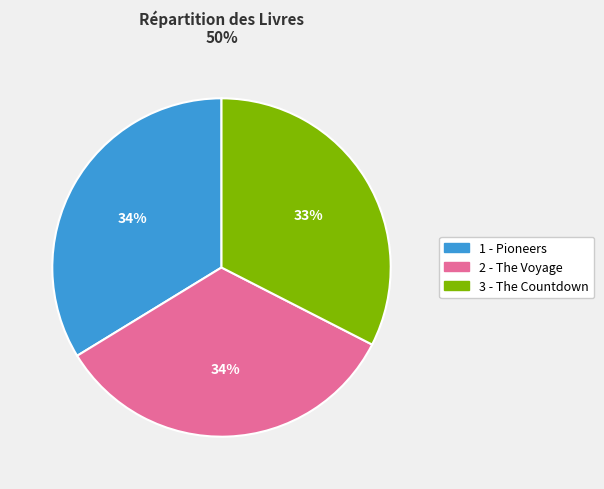

Combined, do 3 - The Countdown and 2 - The Voyage account for over 50%?

Yes